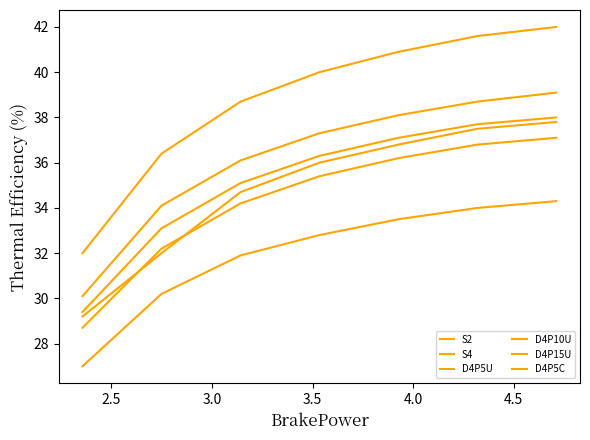

Reading right to left, transcribe all the data shown in this chart.

S2: 34.3	34.0	33.5	32.8	31.9	30.2	27.0
S4: 42.0	41.6	40.9	40.0	38.7	36.4	32.0
D4P5U: 38.0	37.7	37.1	36.3	35.1	33.1	29.4
D4P10U: 39.1	38.7	38.1	37.3	36.1	34.1	30.1
D4P15U: 37.1	36.8	36.2	35.4	34.2	32.2	28.7
D4P5C: 37.8	37.5	36.8	36.0	34.7	32.0	29.2